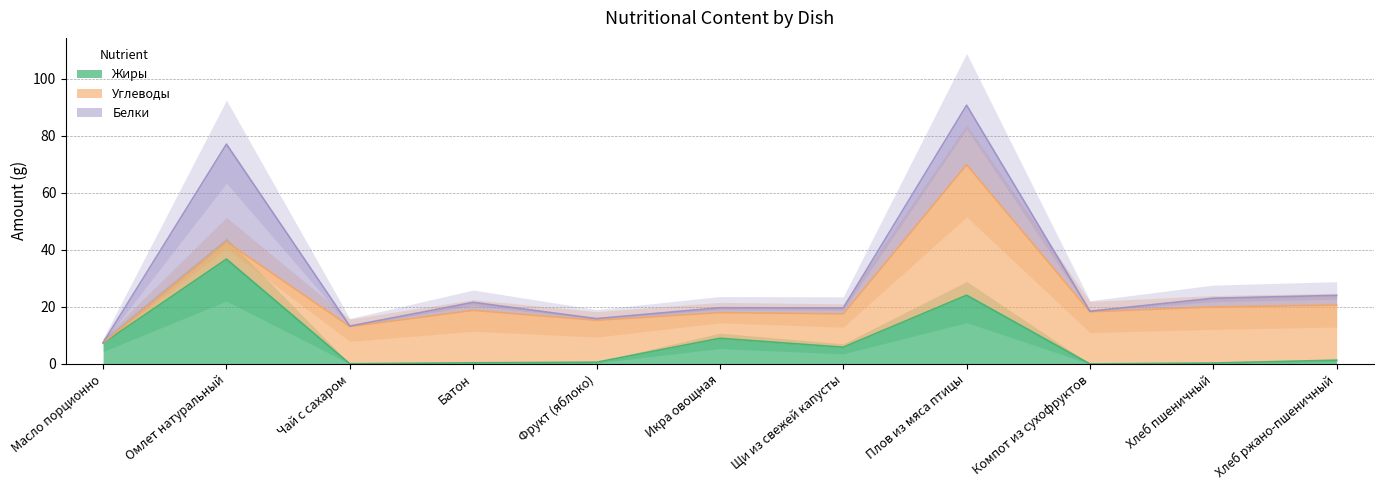

What is the difference between the highest and lowest values at Компот из сухофруктов?

18.3